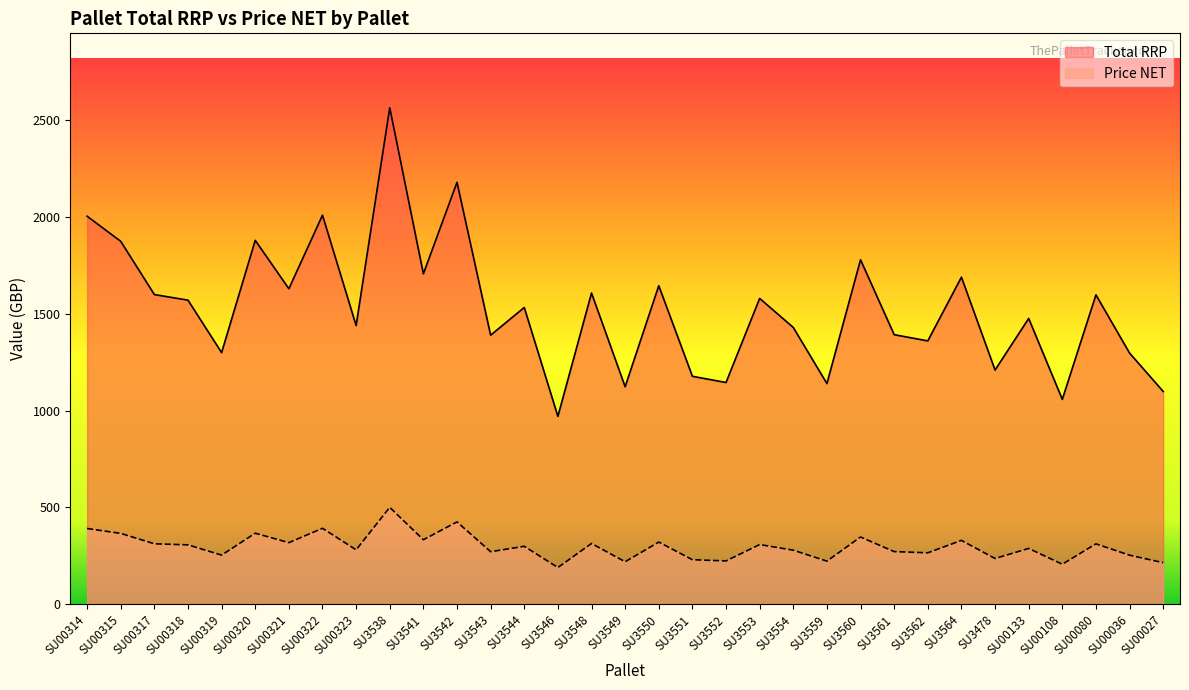

Does the chart display data point markers on the line(s)?

No